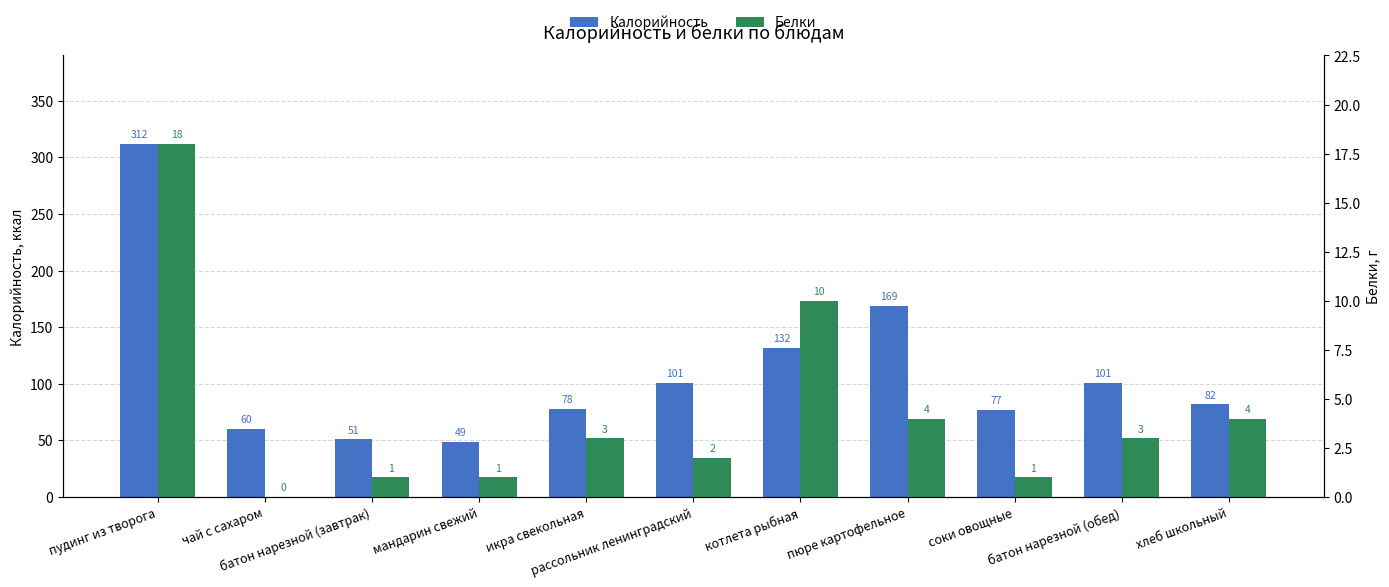

Which series has the largest total across all categories?

Калорийность